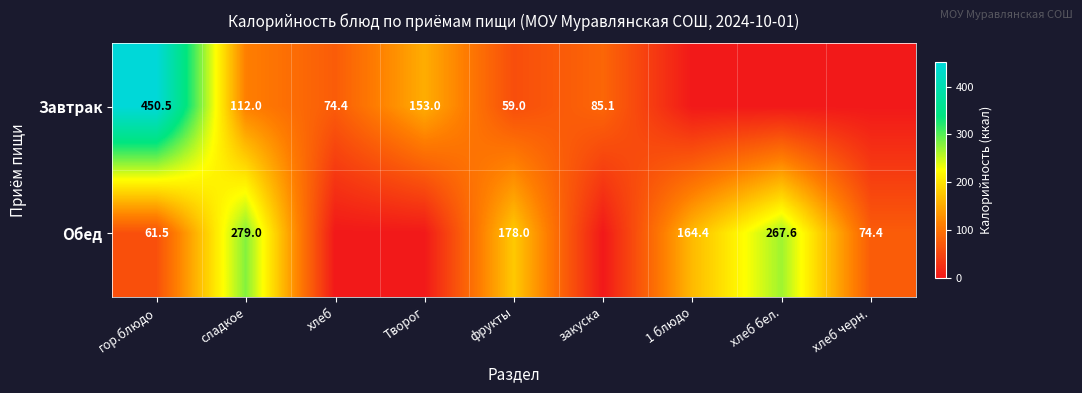

True or false: Обед has a value of 110.6 at гор.блюдо.

False